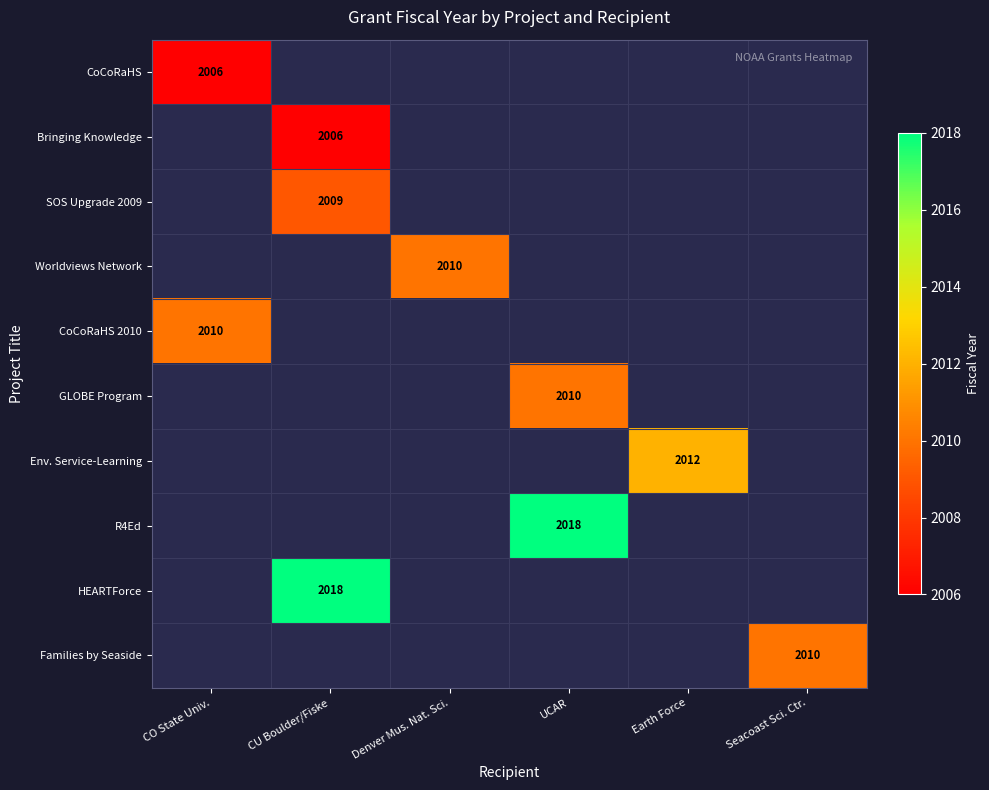

The value of Families by Seaside at Seacoast Sci. Ctr. is 2010. True or false?

True